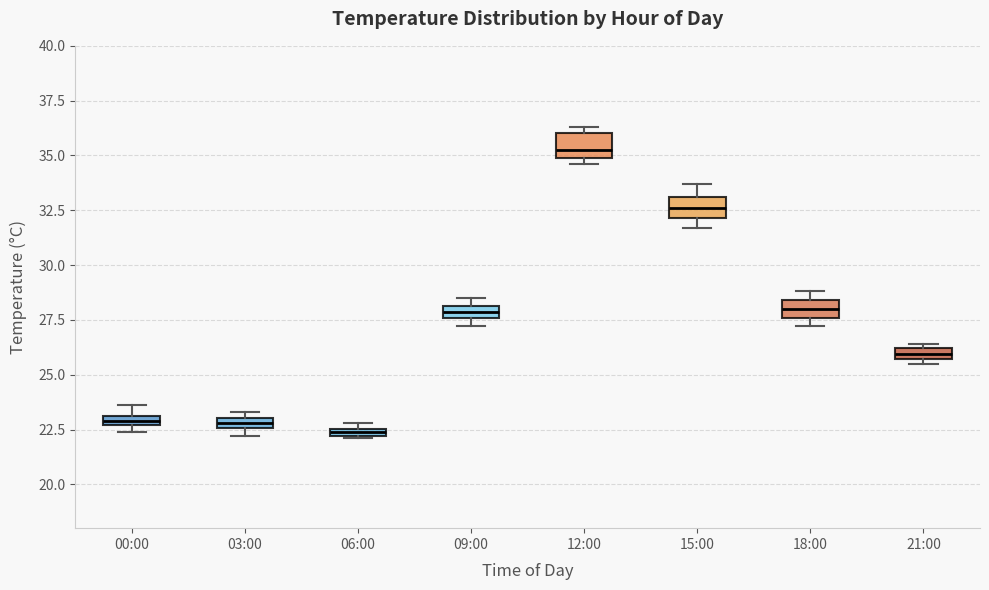

Where is the upper edge of the box for 06:00 on the y-axis? The values are not printed on the chart, so give them approximately, as read against the axis.

22.5